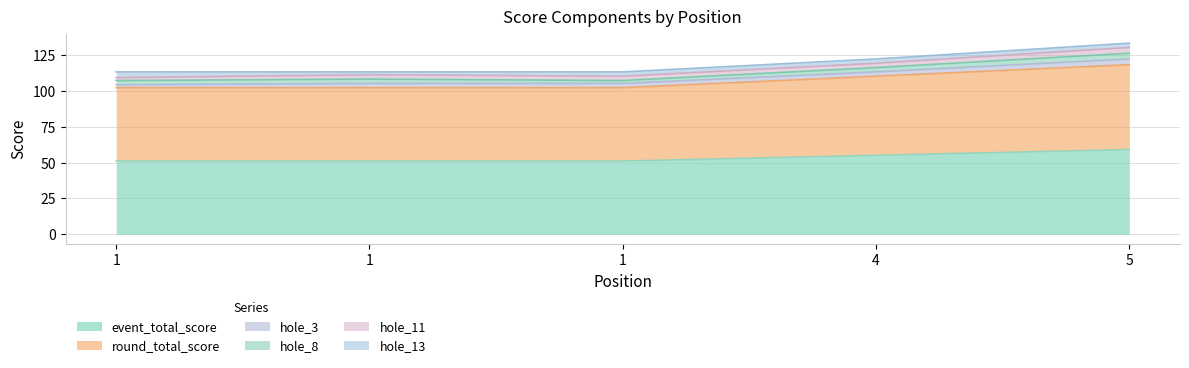

What is the highest value of the hole_11 series?

4